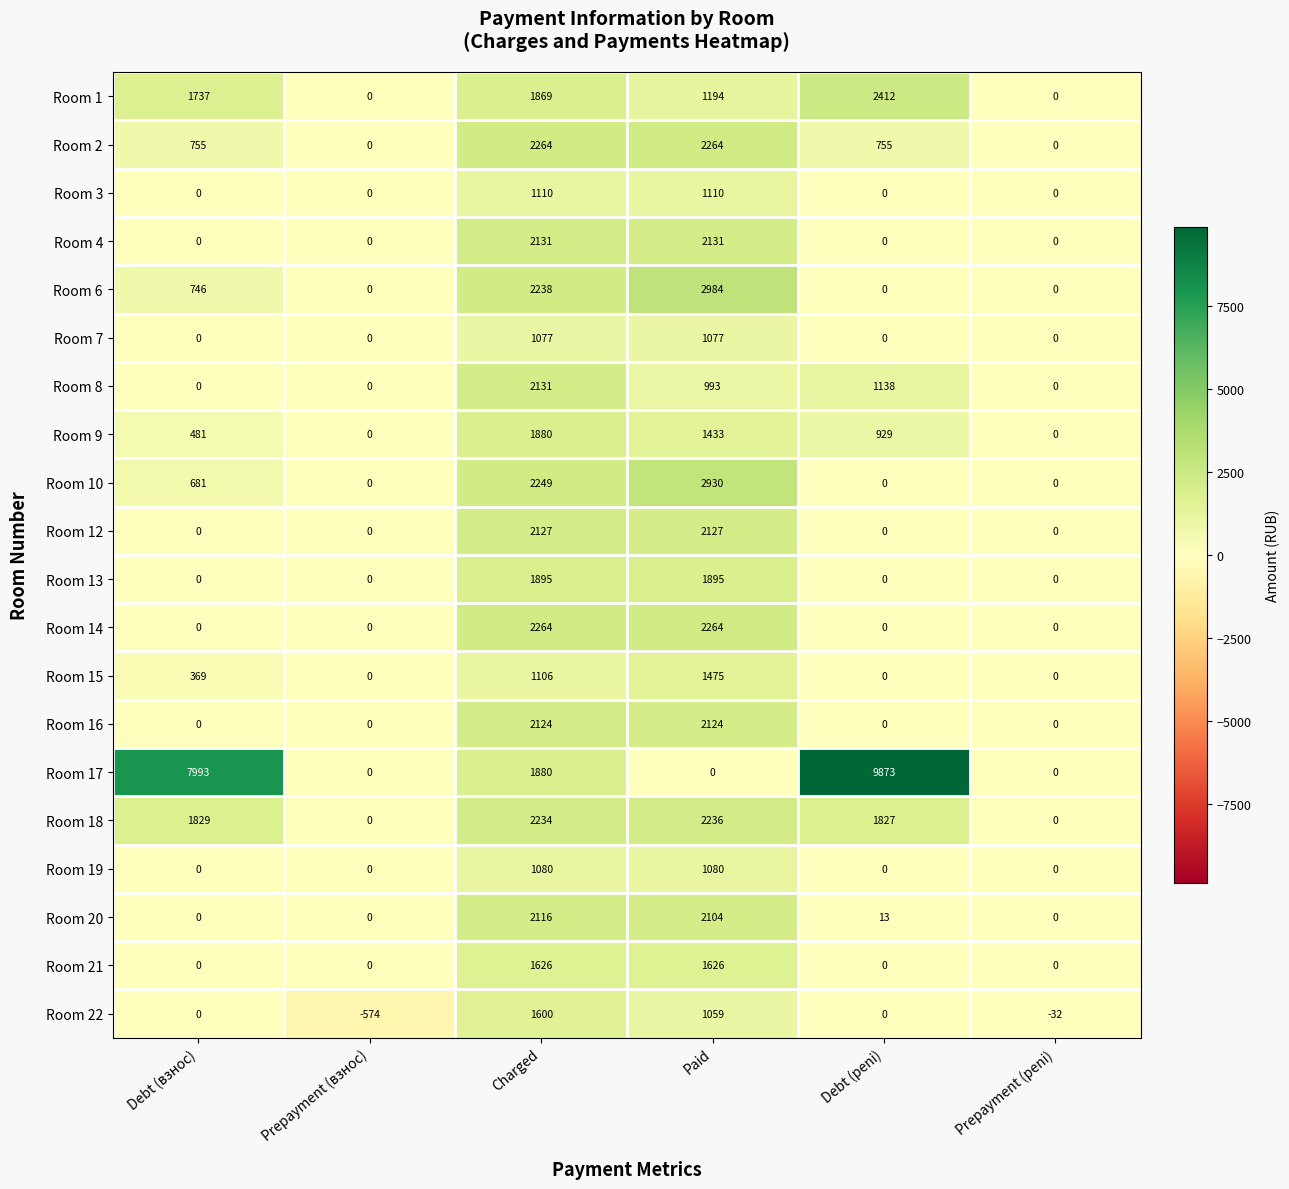

Which series changed the most between Debt (взнос) and Paid?

Room 17